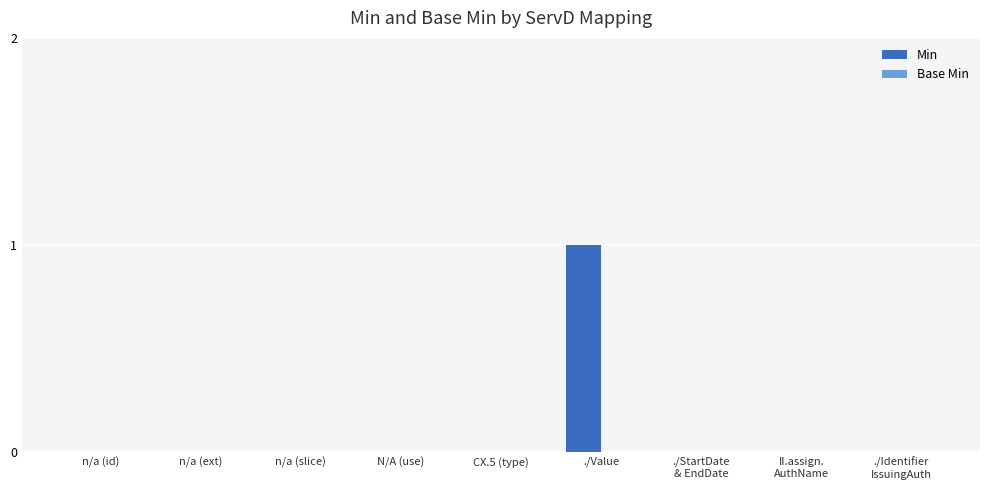

What is the change in value from n/a (ext) to ./Value?

+1